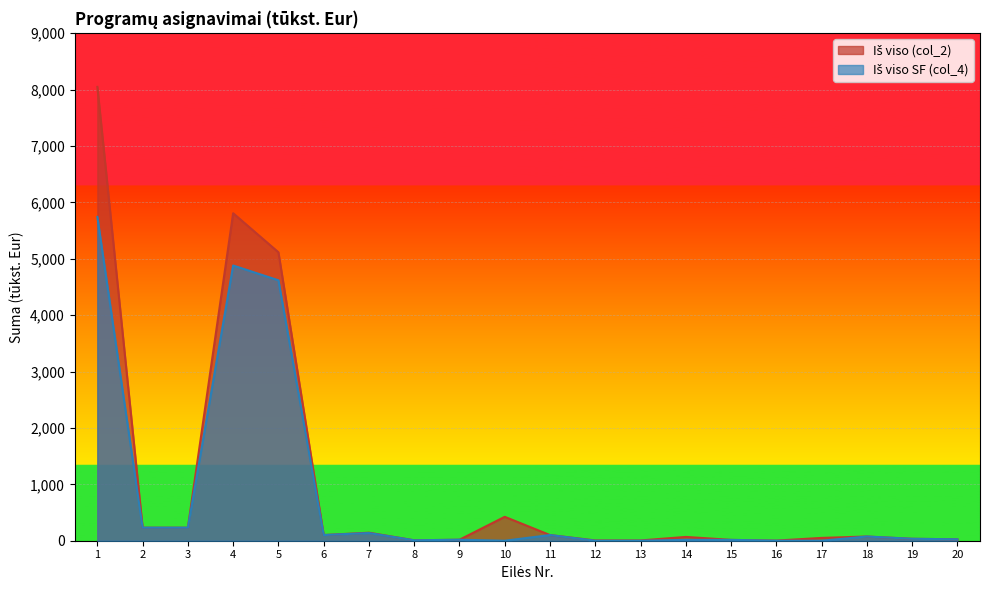

At which category is the sum across all series the highest?

1